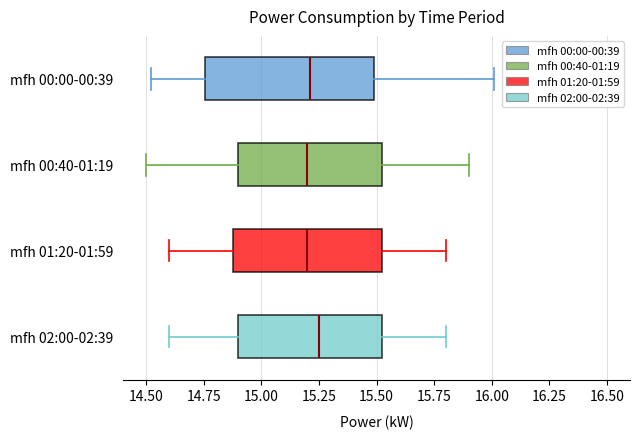

Reading bottom to top, read every box against the x-axis: the position of its median line, the range the box covers, and the ends of its whiskers. The values are not printed on the chart, so give them approximately, as read against the axis.

mfh 02:00-02:39: median 15.25, box 14.90 to 15.55, whiskers 14.60 to 15.80
mfh 01:20-01:59: median 15.20, box 14.90 to 15.55, whiskers 14.60 to 15.80
mfh 00:40-01:19: median 15.20, box 14.90 to 15.55, whiskers 14.50 to 15.90
mfh 00:00-00:39: median 15.20, box 14.75 to 15.50, whiskers 14.50 to 16.00